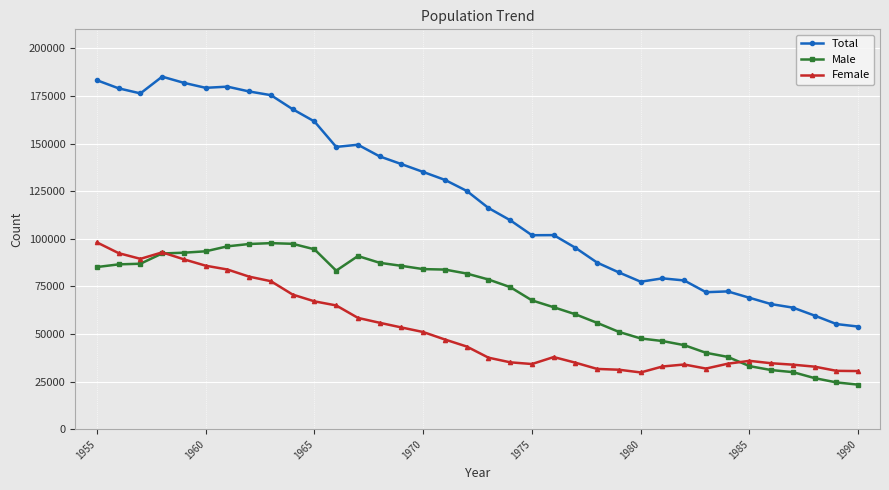

Which series has the largest range (max minus min)?

Total